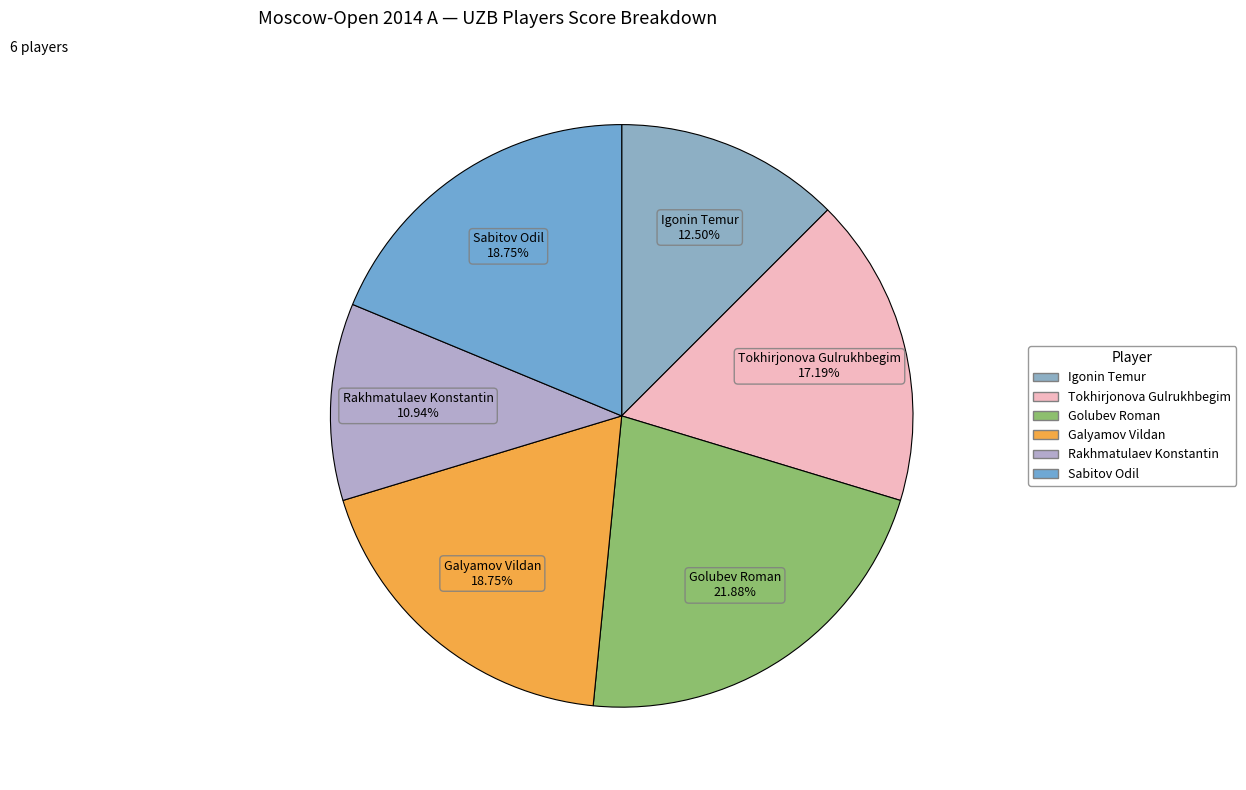

How many slices are in this pie chart?

6